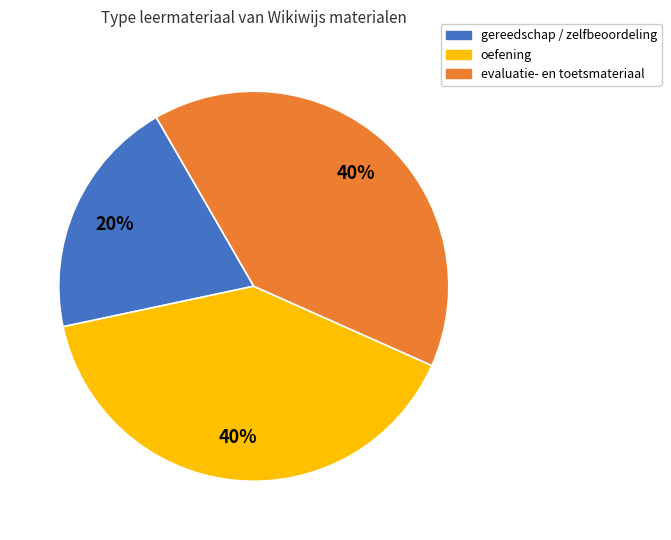

Is there a majority slice in this chart?

No